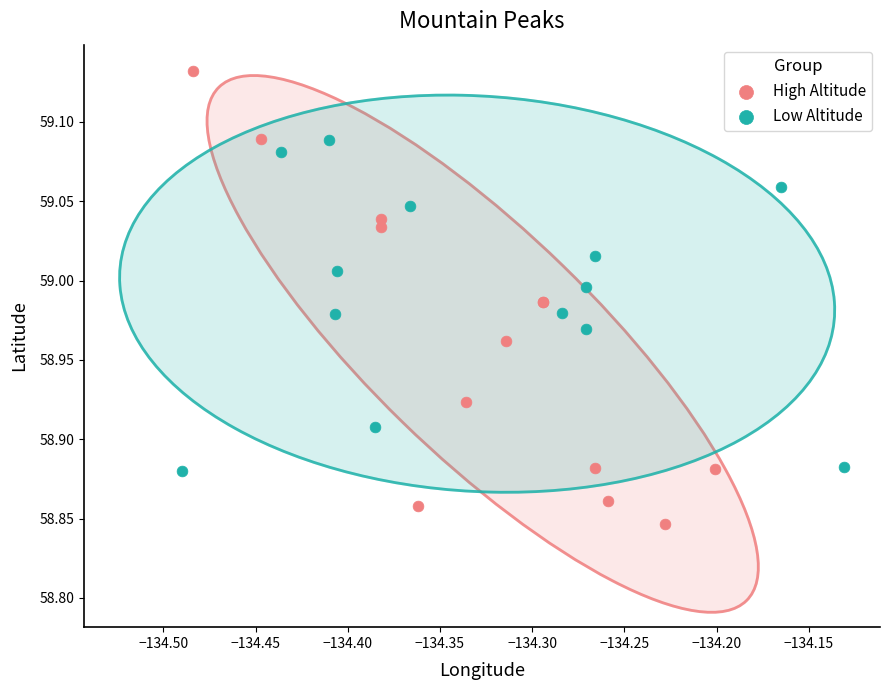

Which series reaches the maximum Y coordinate?

High Altitude